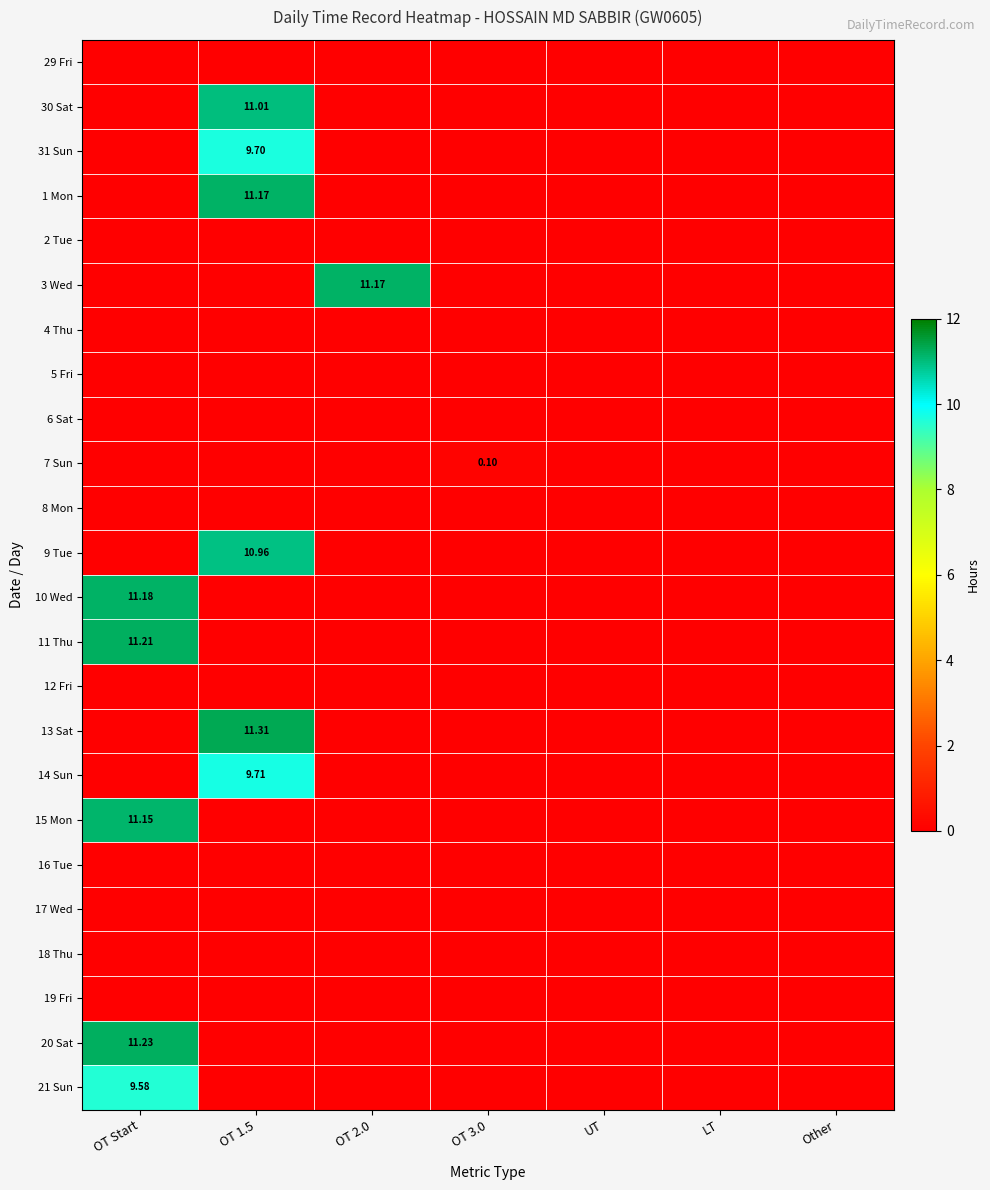

Between Other and OT 1.5, which is larger?

Other